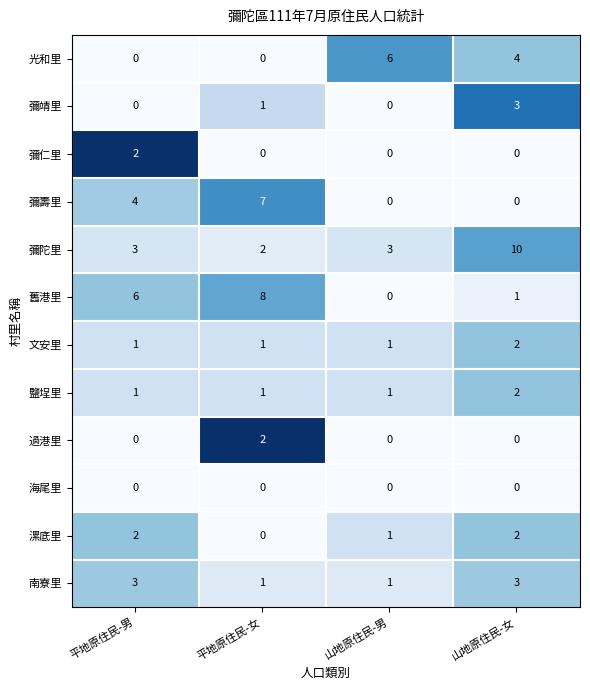

What is the total value across all series at 山地原住民-男?

13